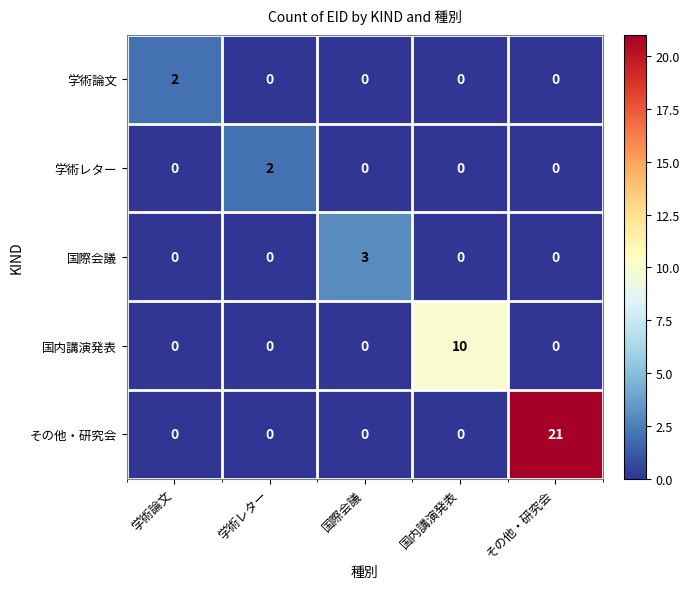

How many 国際会議 values are between 0 and 1?

4